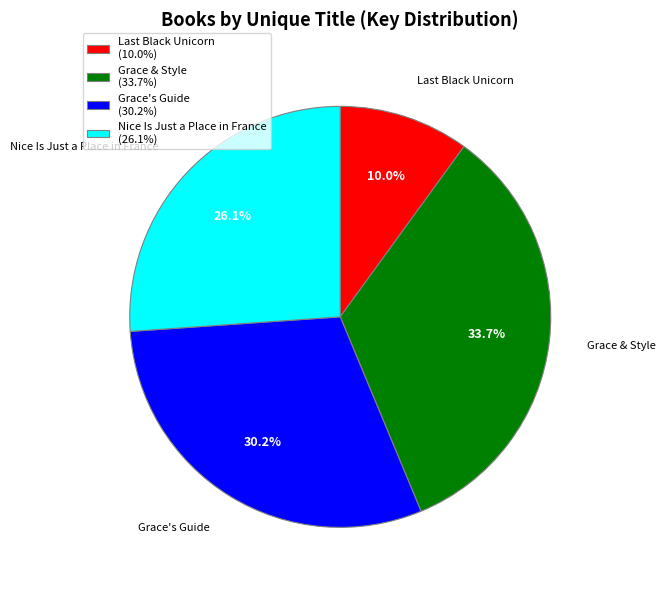

Which slice is the smallest?

Last Black Unicorn